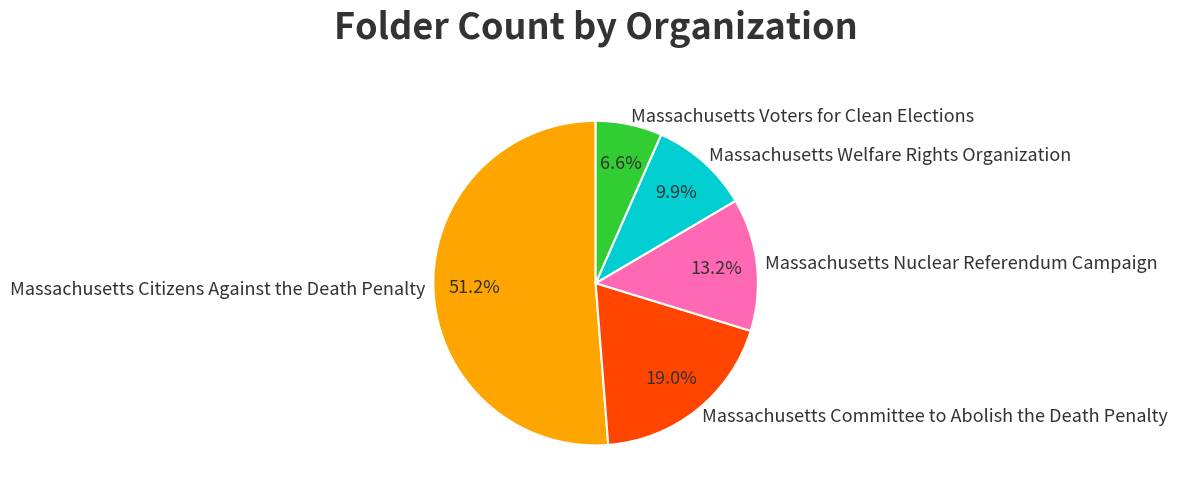

Combined, do Massachusetts Welfare Rights Organization and Massachusetts Nuclear Referendum Campaign account for over 50%?

No